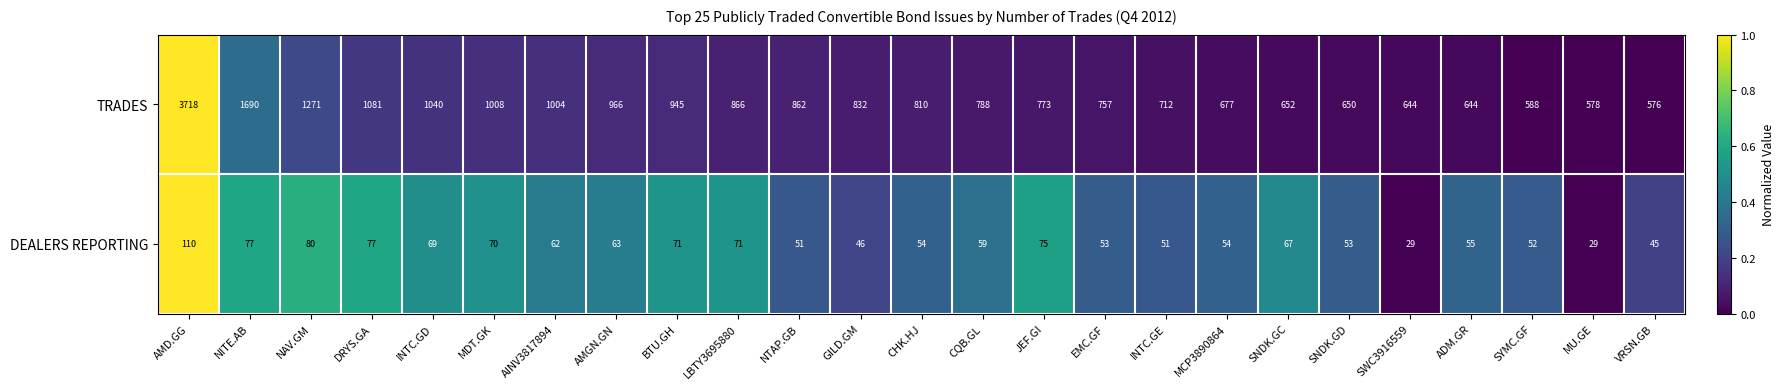

Which series has the largest total across all categories?

TRADES